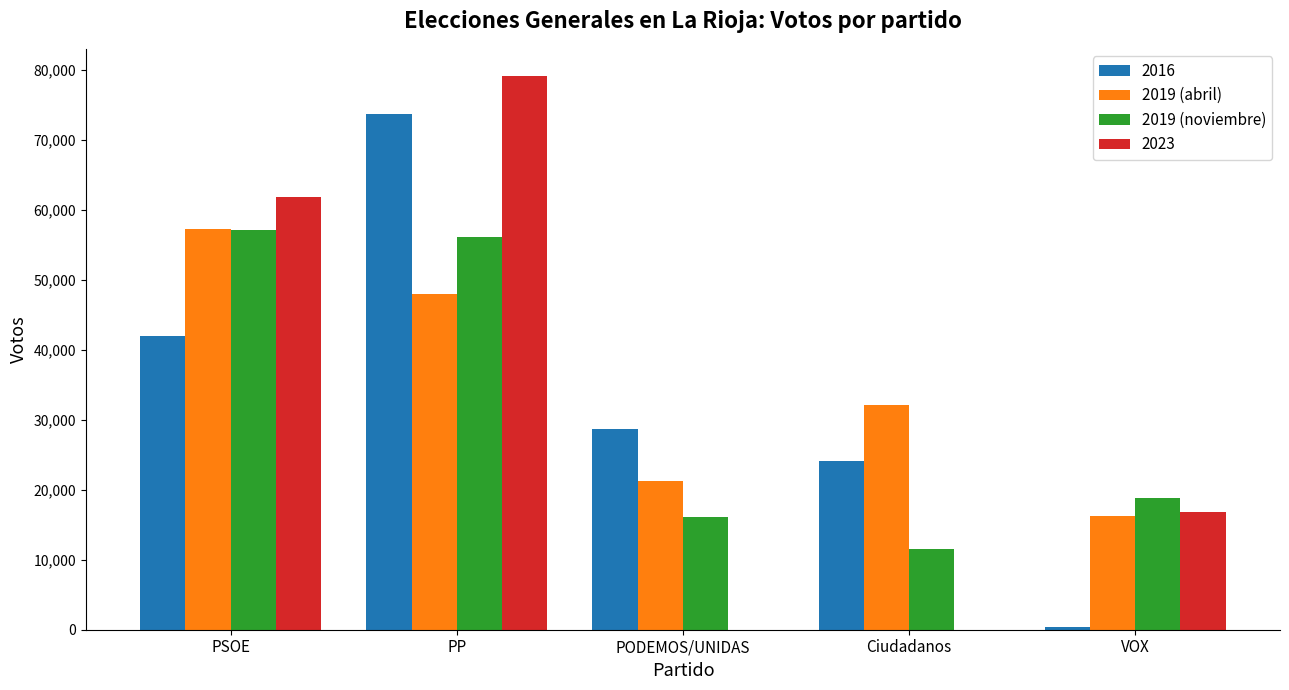

Reading left to right, transcribe all the data shown in this chart.

2016: PSOE=42010	PP=73708	PODEMOS/UNIDAS=28772	Ciudadanos=24180	VOX=366
2019 (abril): PSOE=57307	PP=47947	PODEMOS/UNIDAS=21331	Ciudadanos=32181	VOX=16255
2019 (noviembre): PSOE=57193	PP=56208	PODEMOS/UNIDAS=16118	Ciudadanos=11584	VOX=18772
2023: PSOE=61916	PP=79113	PODEMOS/UNIDAS=0	Ciudadanos=0	VOX=16880